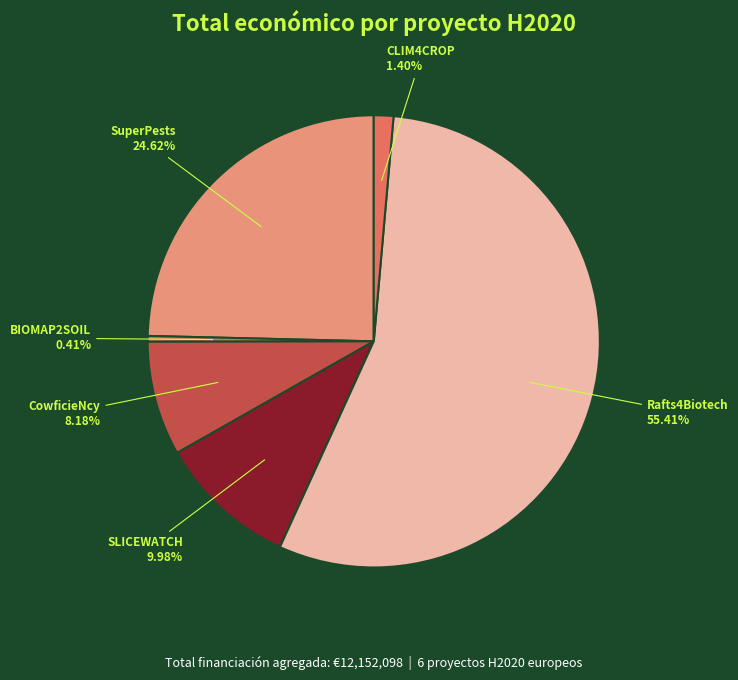

True or false: CLIM4CROP accounts for 11% of the total.

False